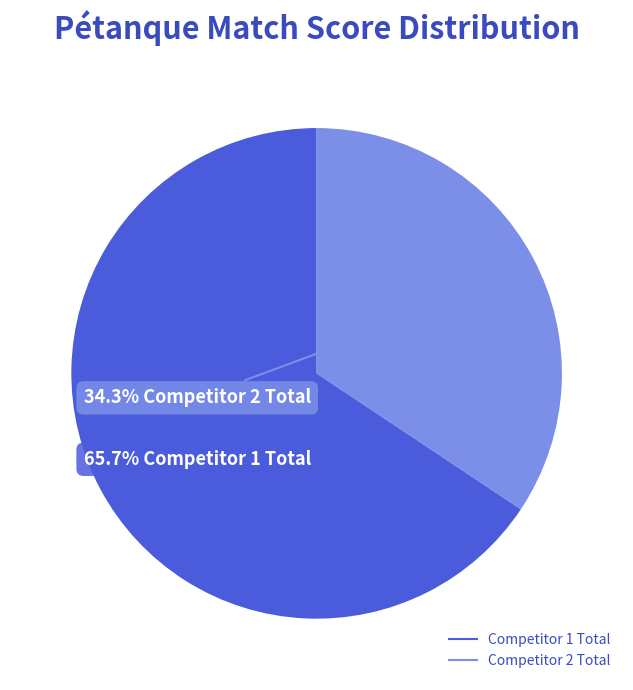

Rank the categories by value from lowest to highest.

Competitor 2 Total, Competitor 1 Total